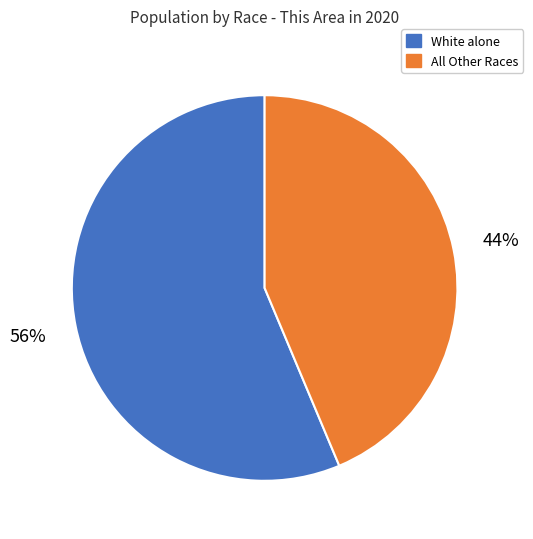

To the nearest percent, what is the average slice percentage?

50%